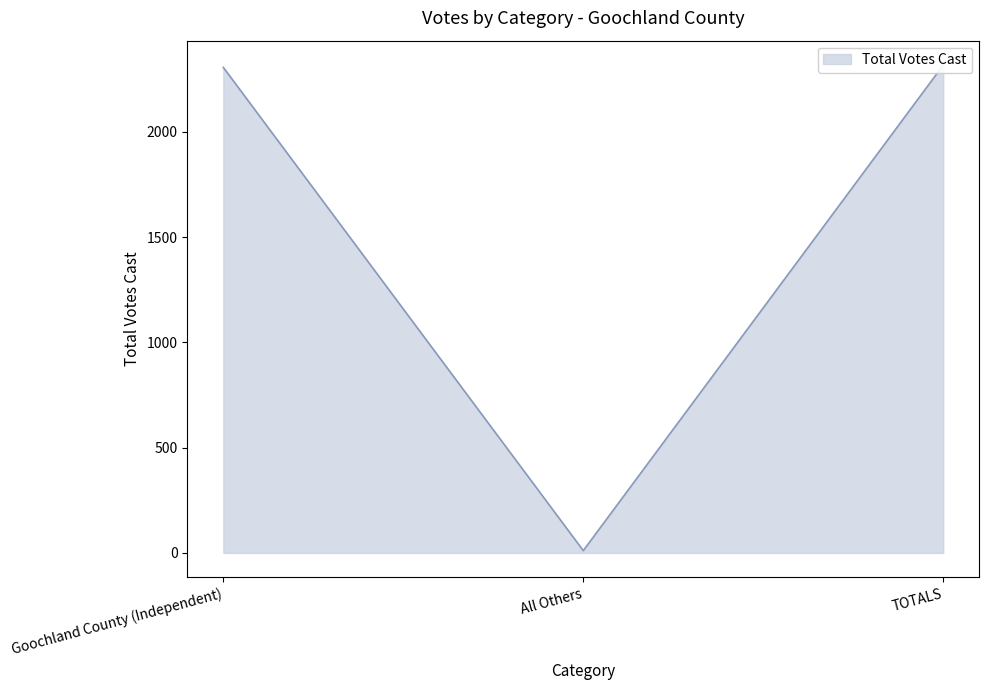

Is it true that the value at All Others is 11?

True